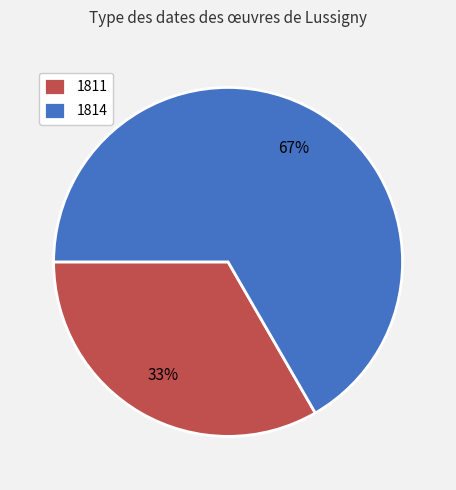

Is it true that 1814 is 67% of the pie?

True